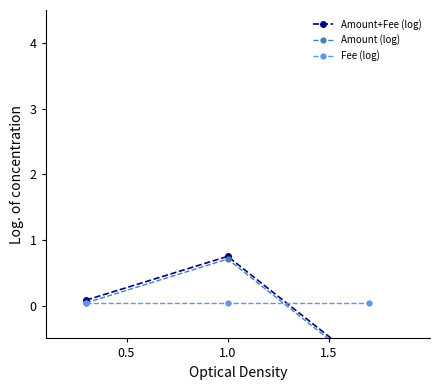

What is the average value of the Amount (log) series?

-0.1